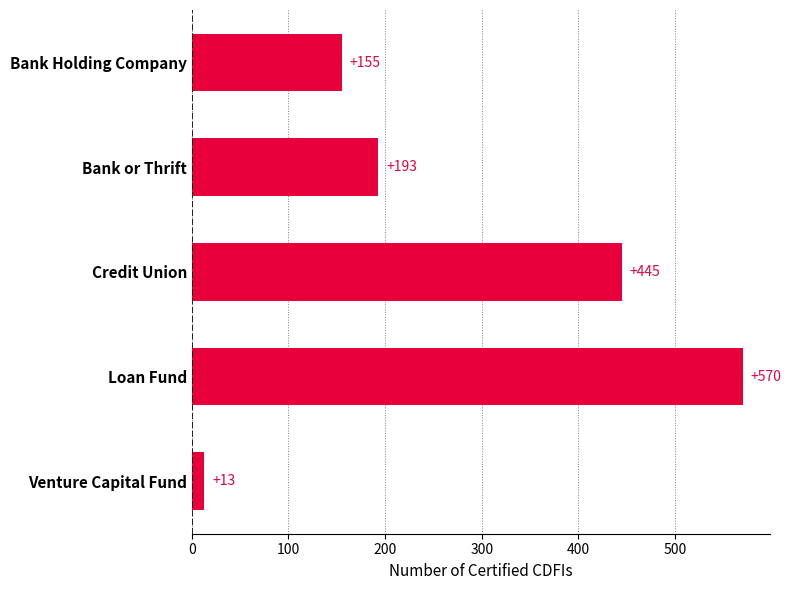

Reading top to bottom, list all the values displayed in this chart.

155	193	445	570	13